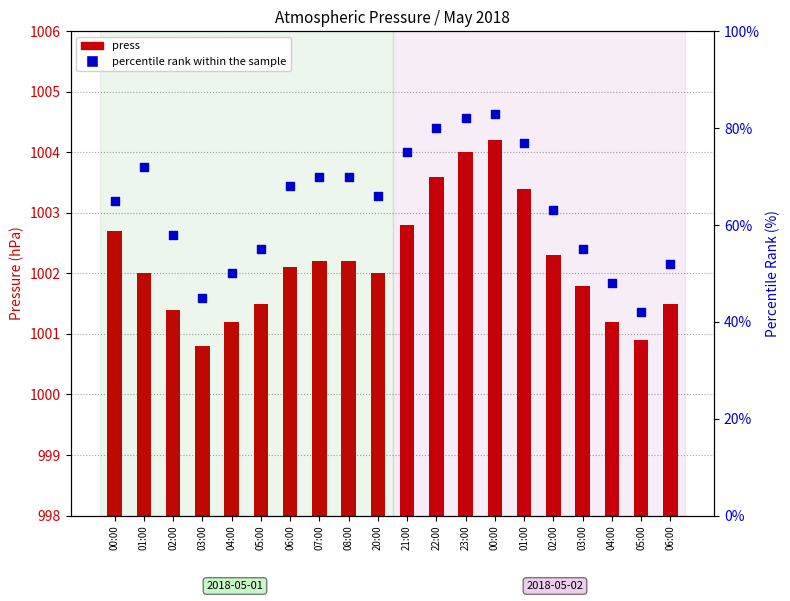

Which series has the largest total across all categories?

press